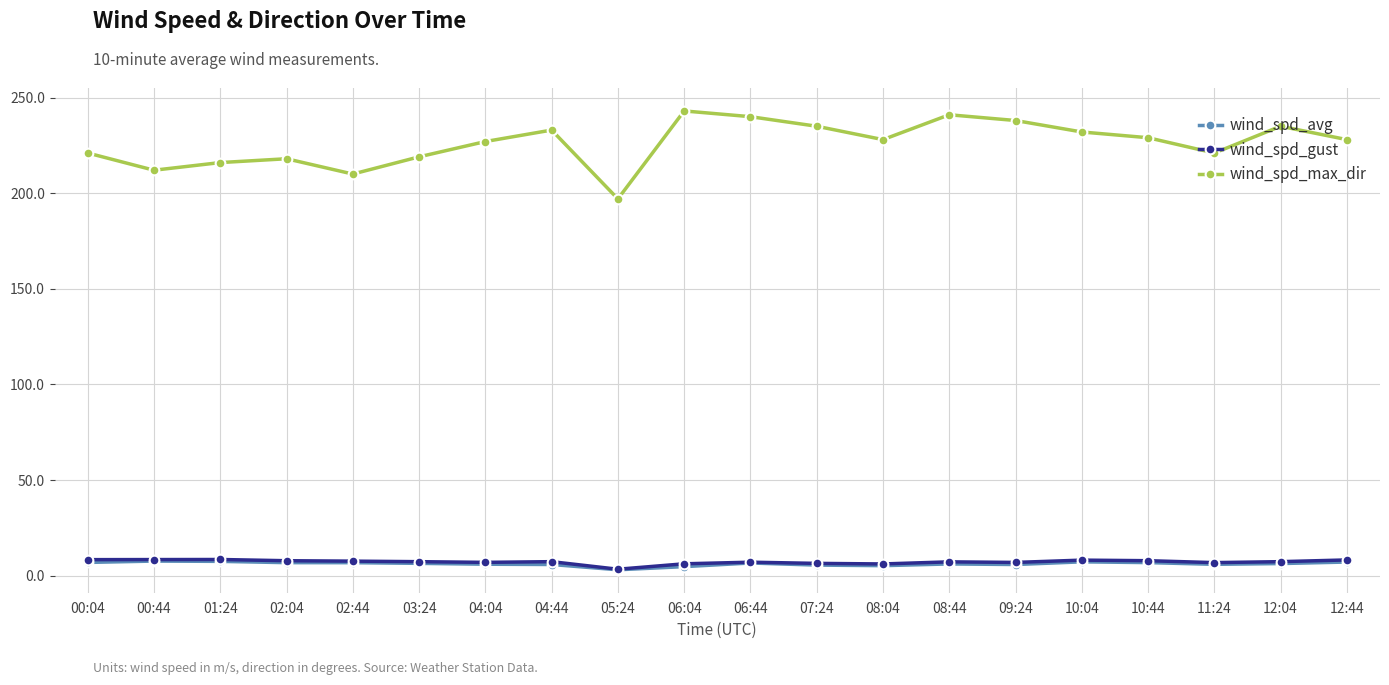

Is this an area chart (filled region under the line)?

No